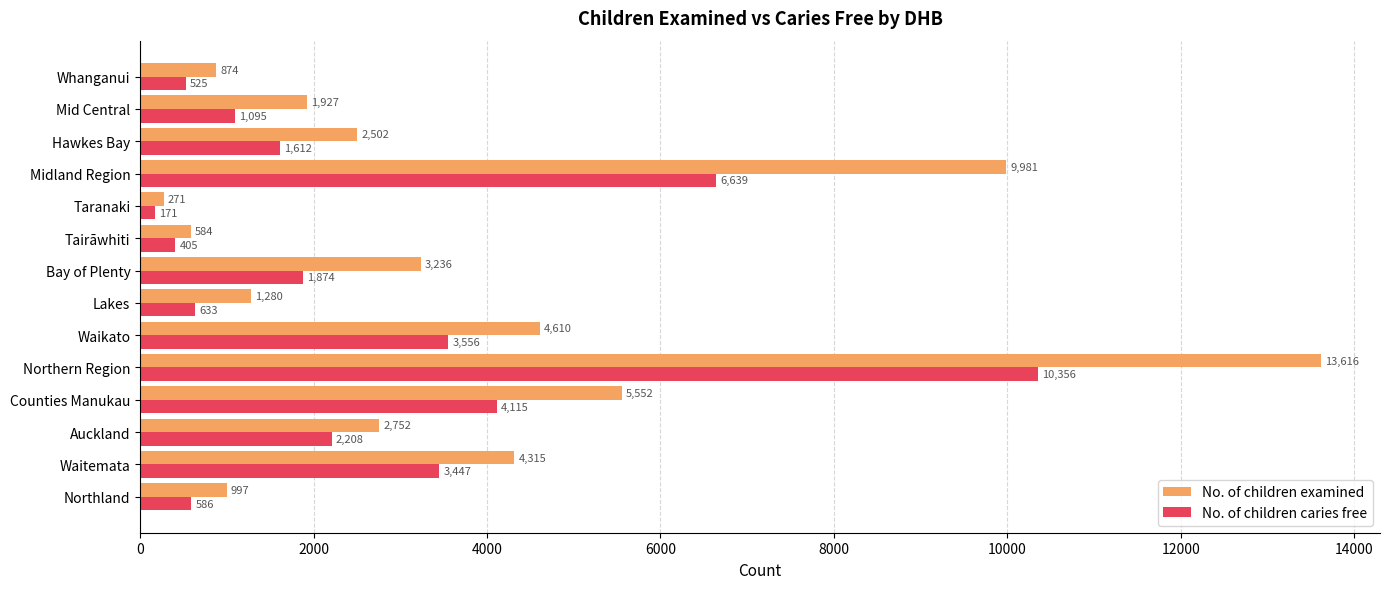

What is the spread (max minus min) of values at Tairāwhiti?

179